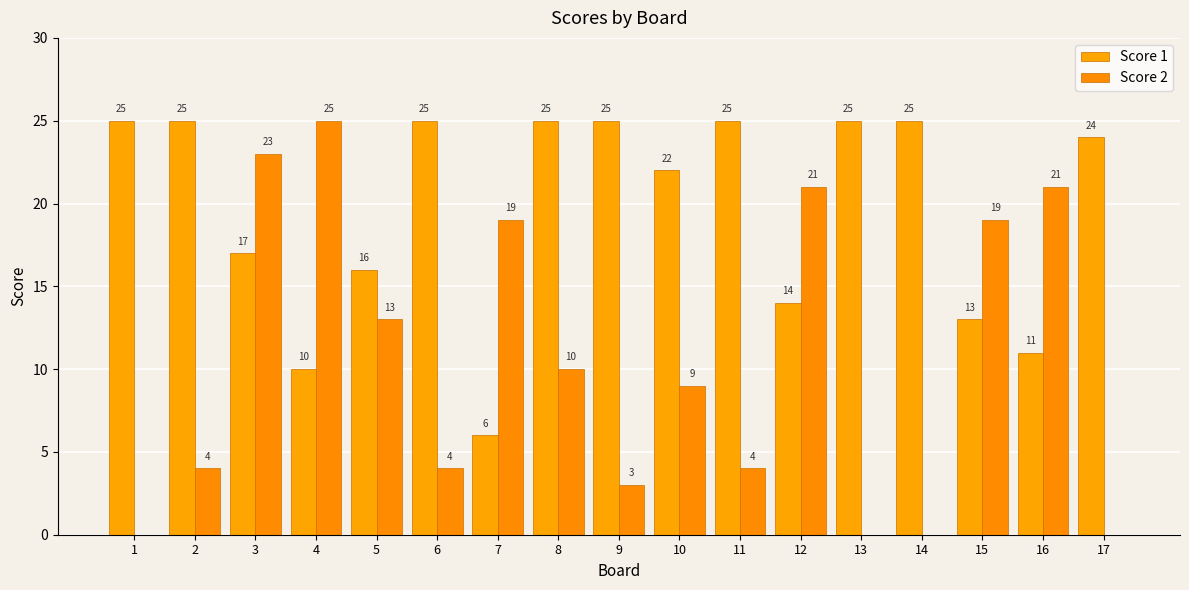

How many groups of bars are there?

17